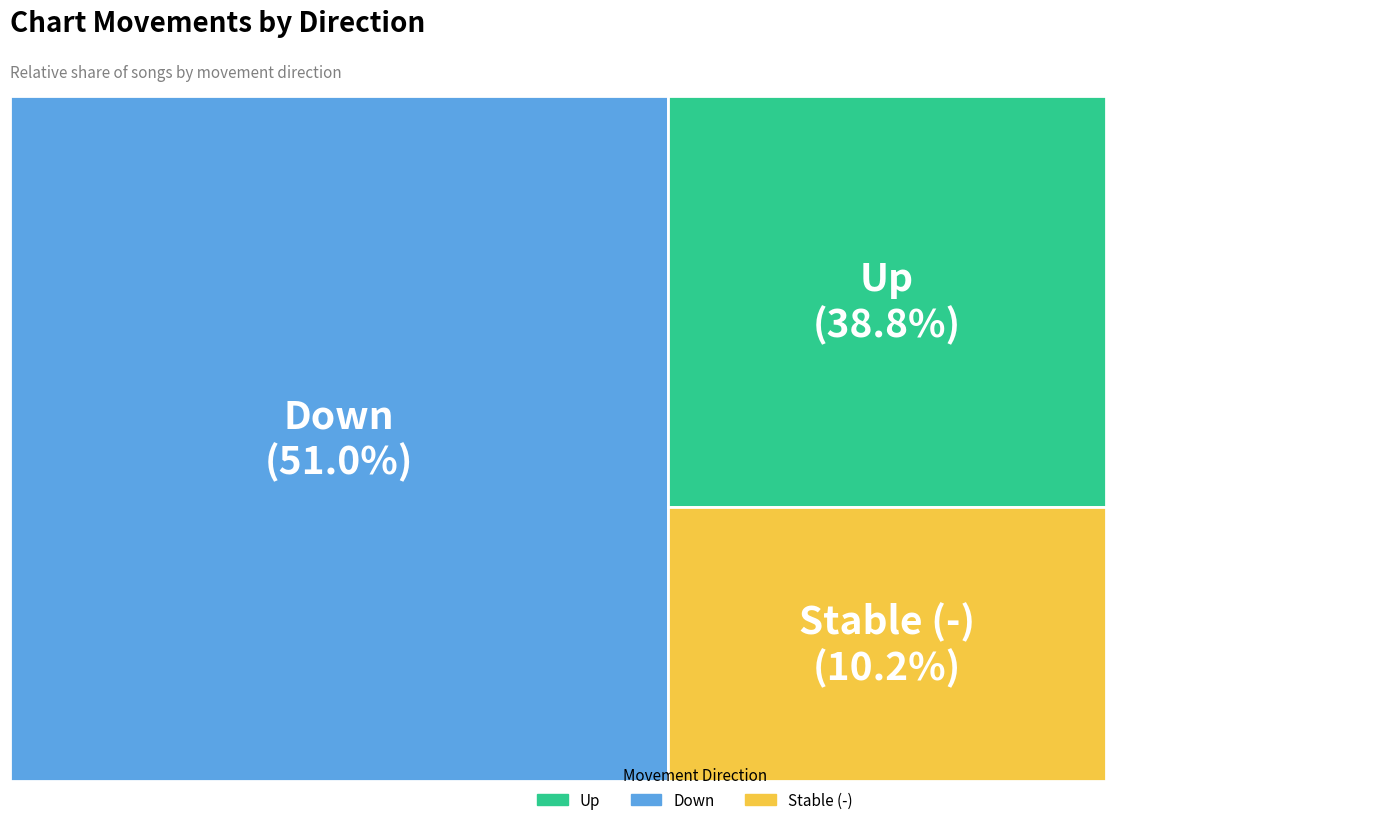

Combined, do - and up account for over 50%?

No